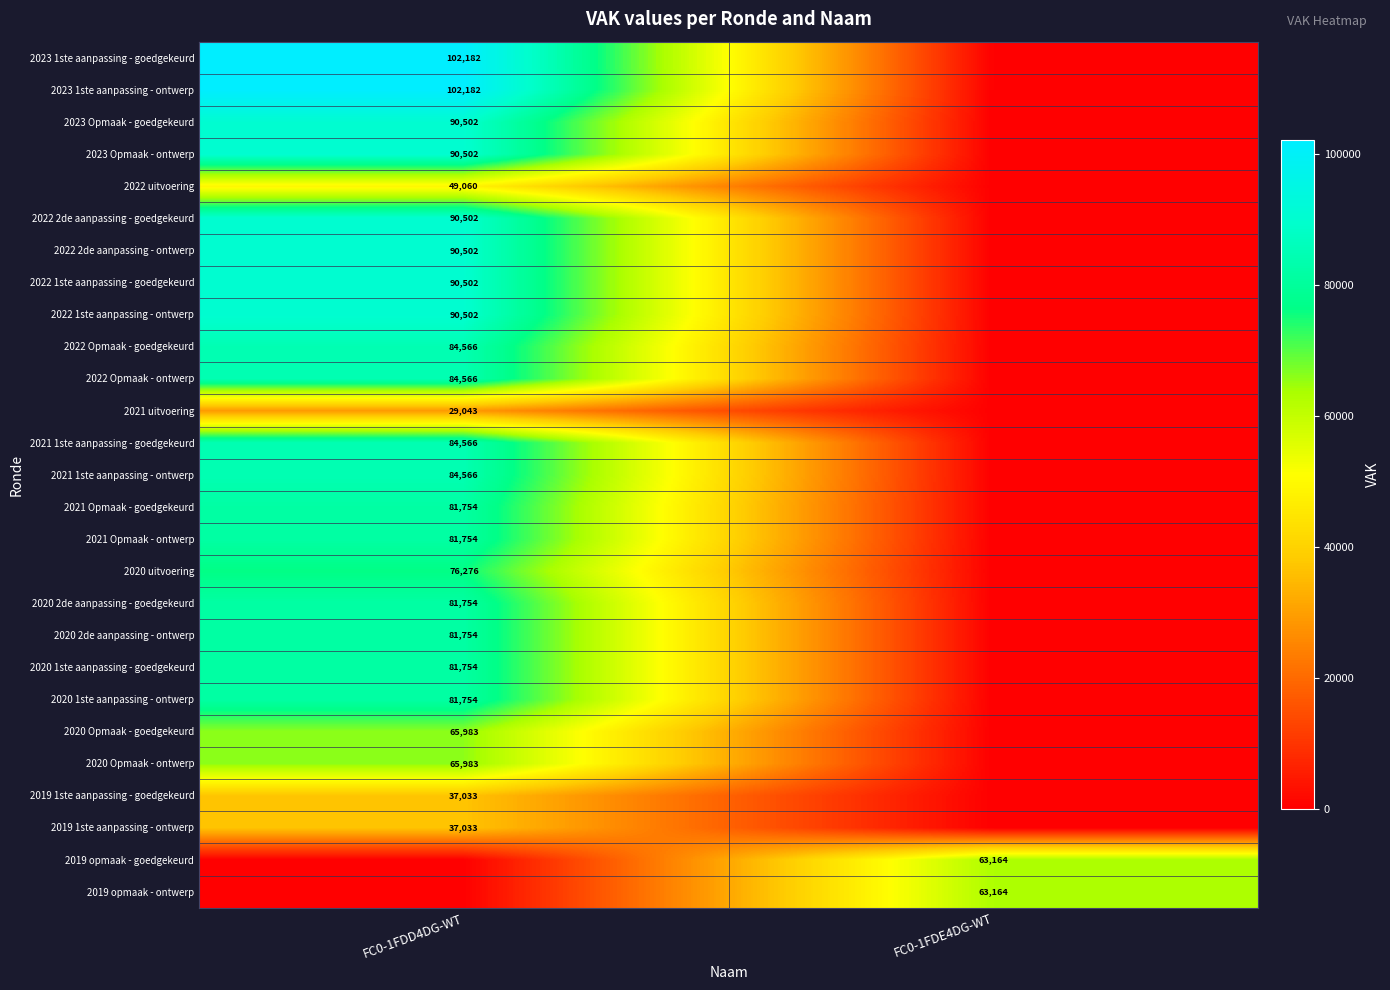

What is the greatest value displayed?

102182